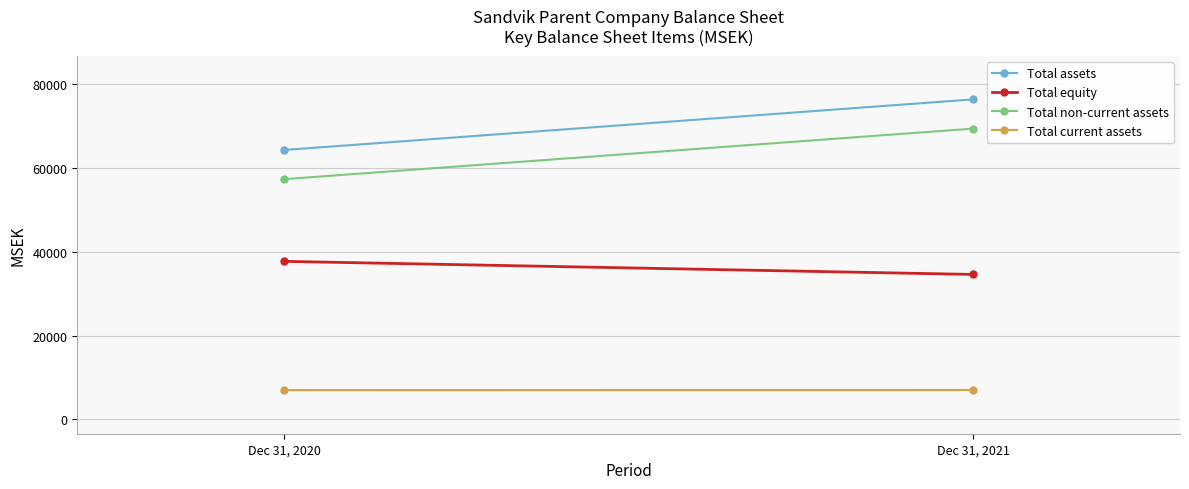

Count the Total non-current assets values in the range 57366 to 69442.

2